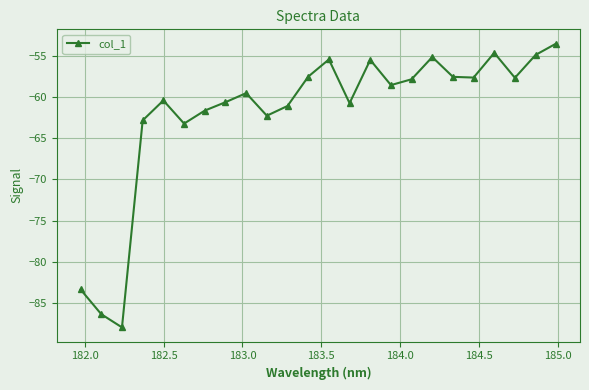

What is the average value?

-61.9